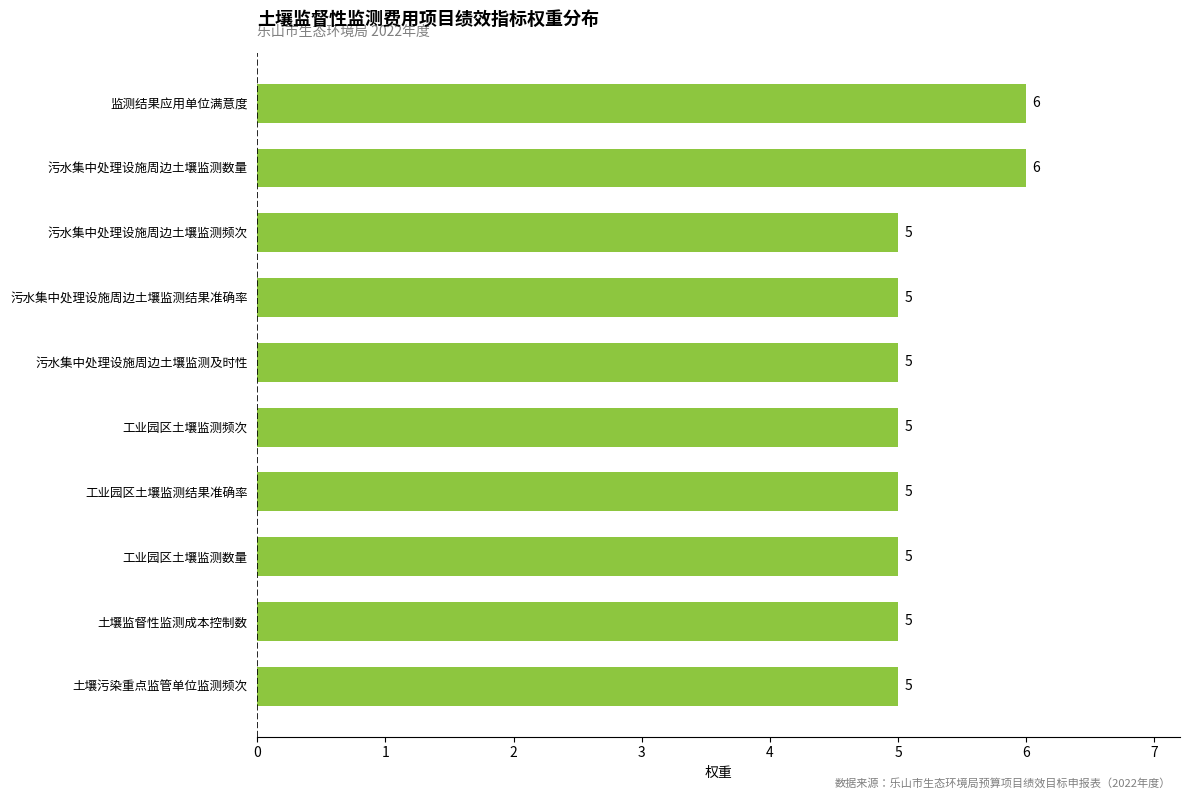

Are the bars grouped side by side (vs. stacked)?

No